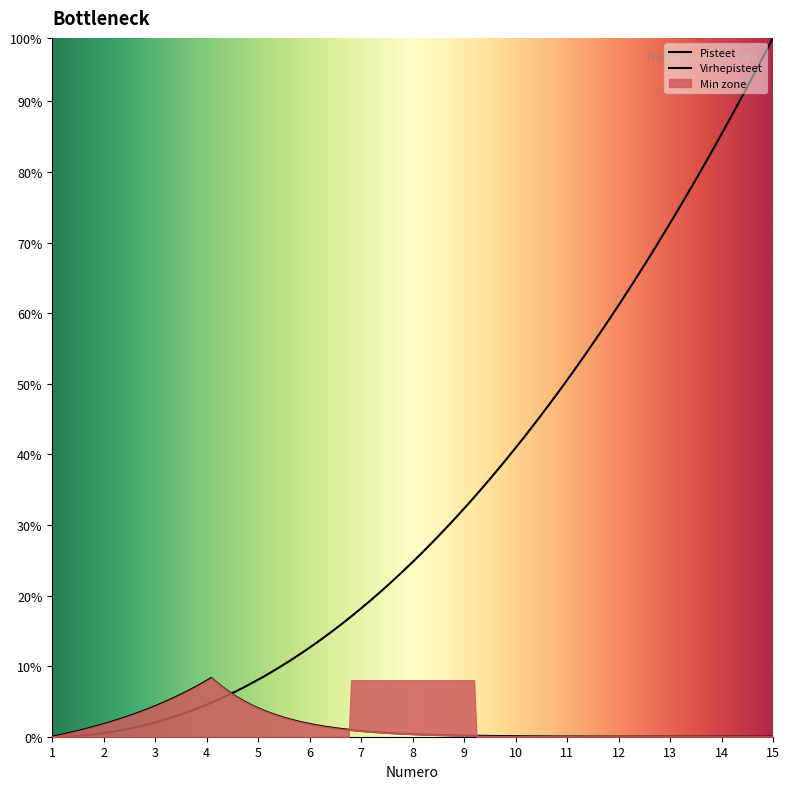

What are all the series names shown in the legend?

Pisteet, Virhepisteet